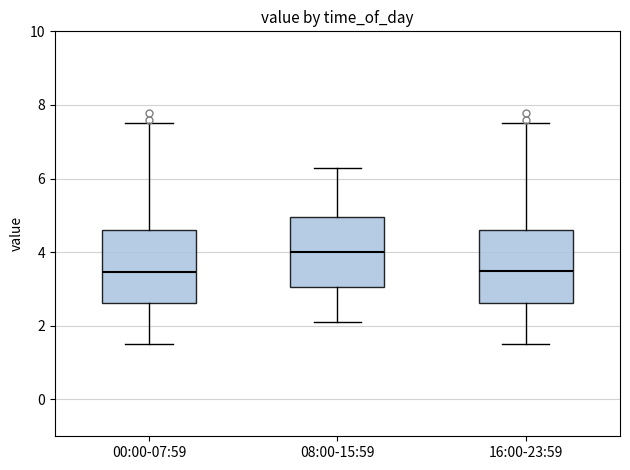

Where is the upper edge of the box for 16:00-23:59 on the y-axis? The values are not printed on the chart, so give them approximately, as read against the axis.

4.6